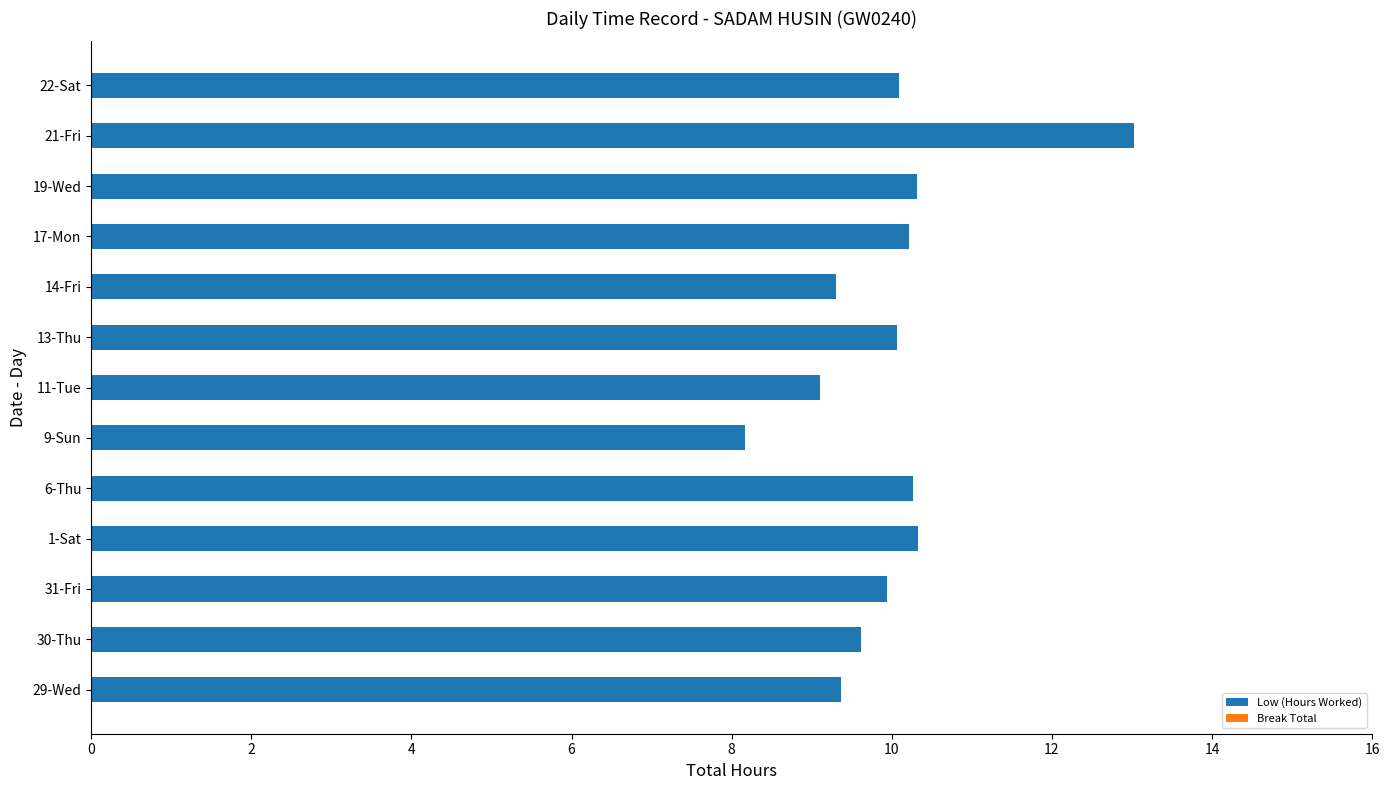

What is the sum of the values at 17-Mon and 29-Wed?

19.6